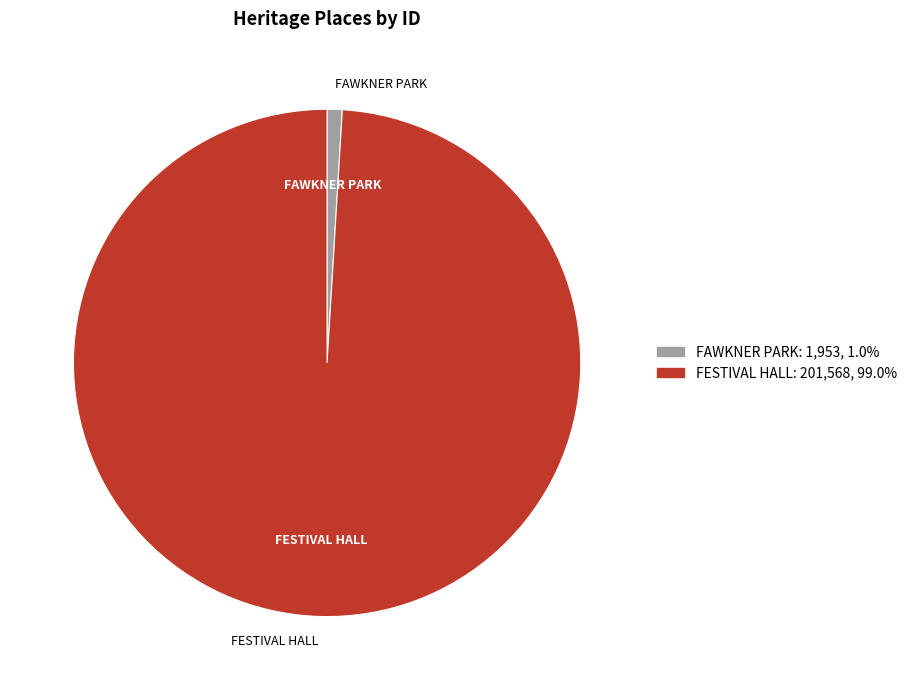

Which category has the biggest portion of the pie?

FESTIVAL HALL